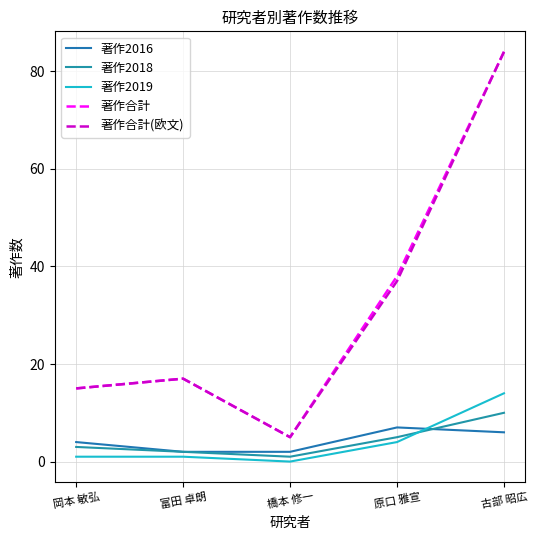

At which category does 著作合計 reach its first local valley?

橋本 修一